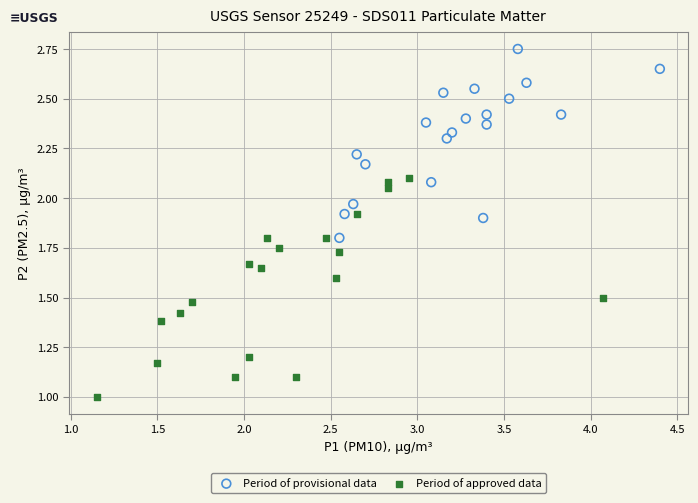

Which series reaches the minimum Y coordinate?

Period of approved data